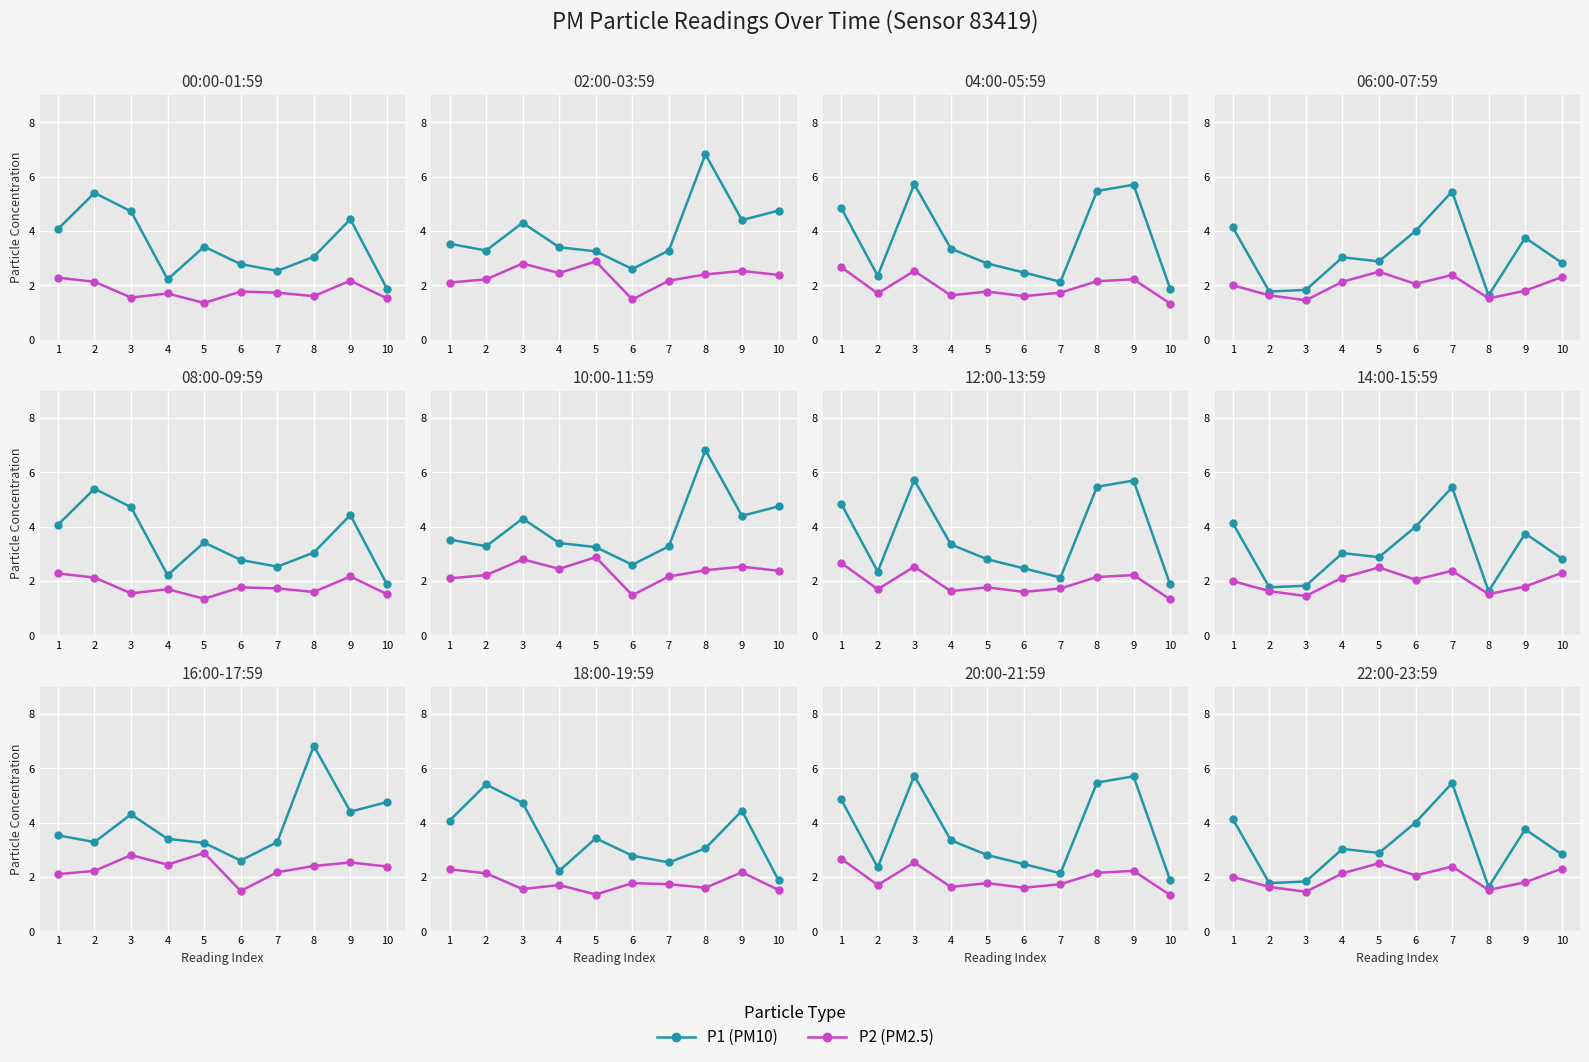

Which category has the highest value in the P1 series?

7